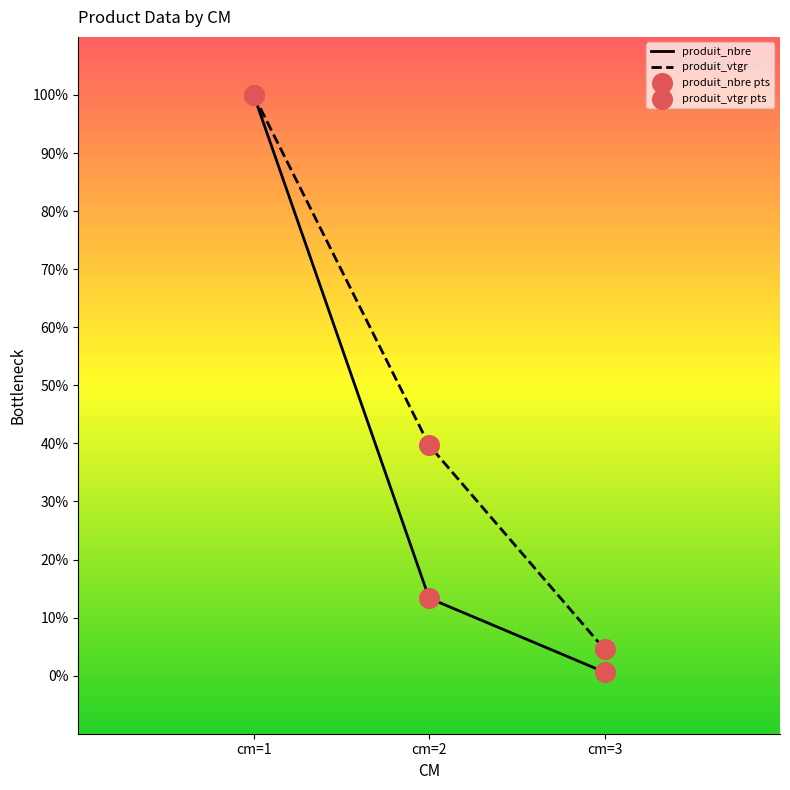

The produit_vtgr series shows 4.5 at cm=3. True or false?

True